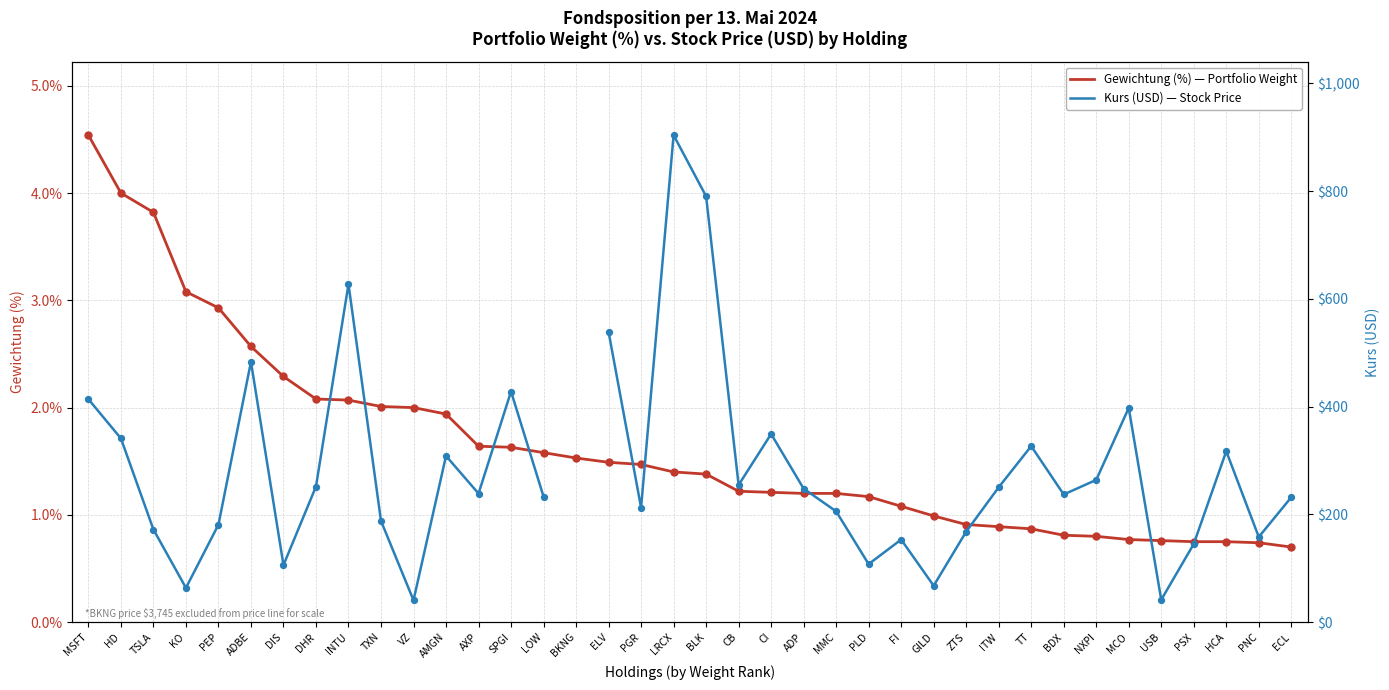

Which series has the largest total across all categories?

Gewichtung (%) — Portfolio Weight